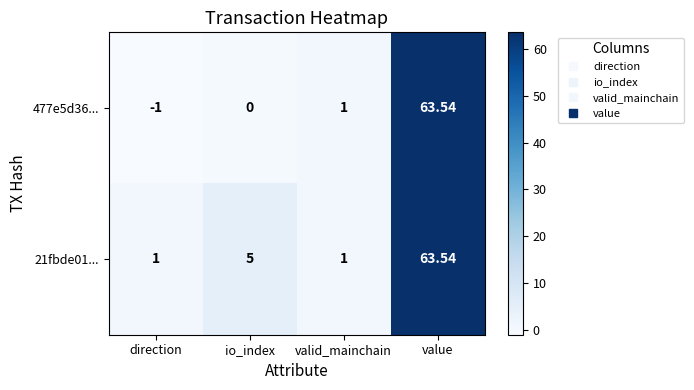

What is the total value across all series at value?

127.1